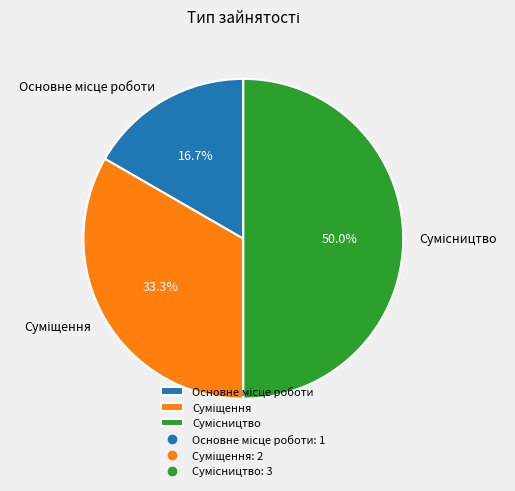

Approximately how many times larger is the value at Основне місце роботи compared to Суміщення?

0.5